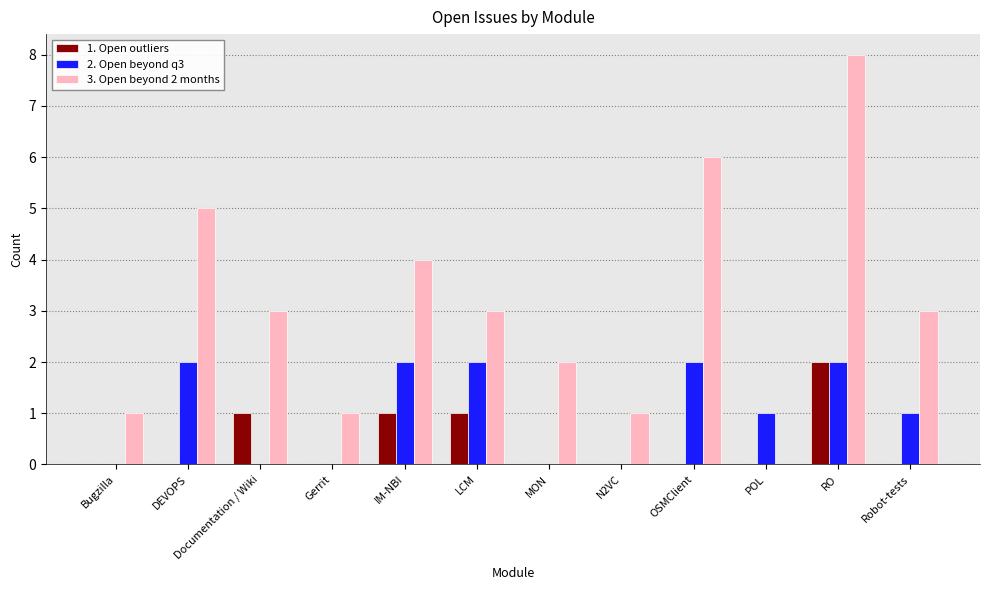

How many categories are shown in the chart?

12